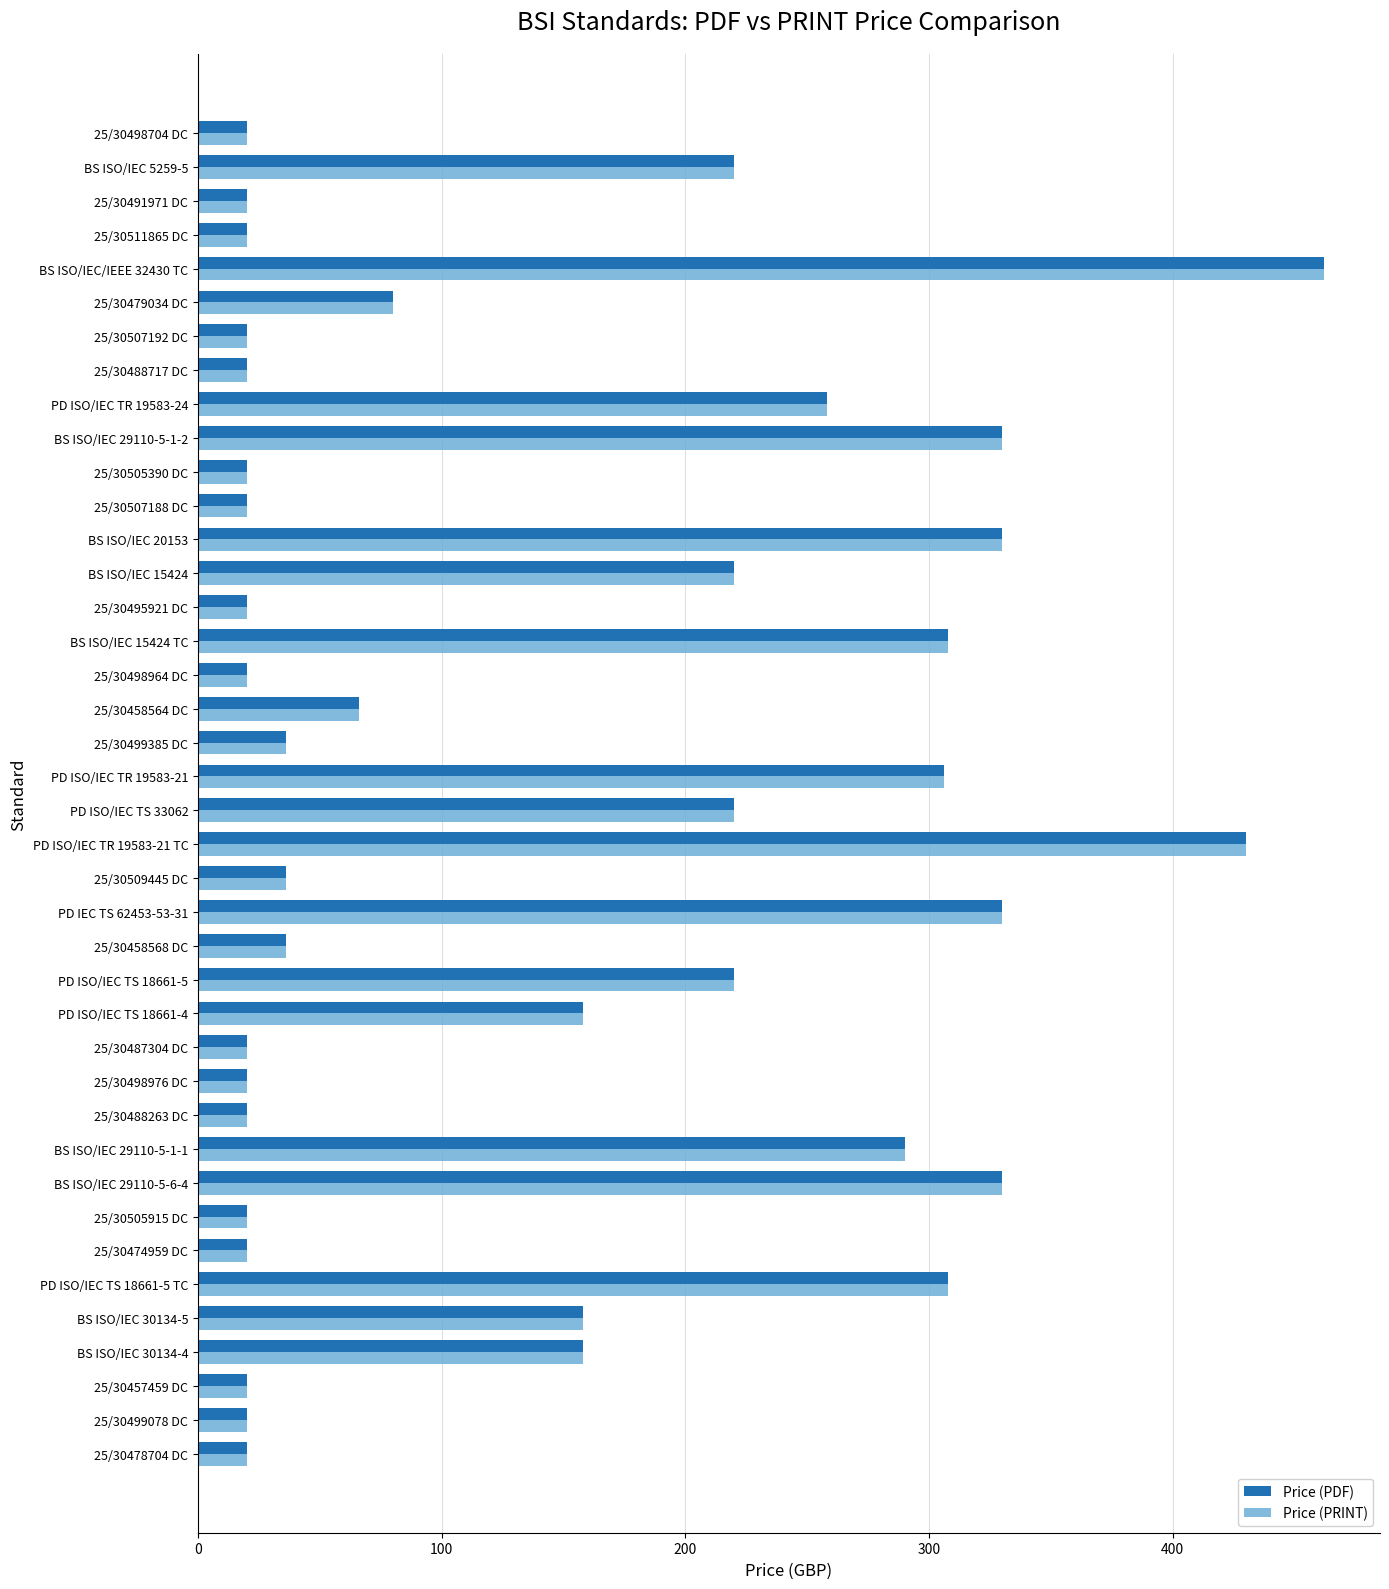

True or false: Price (PRINT) has a value of 220 at PD ISO/IEC TS 33062.

True